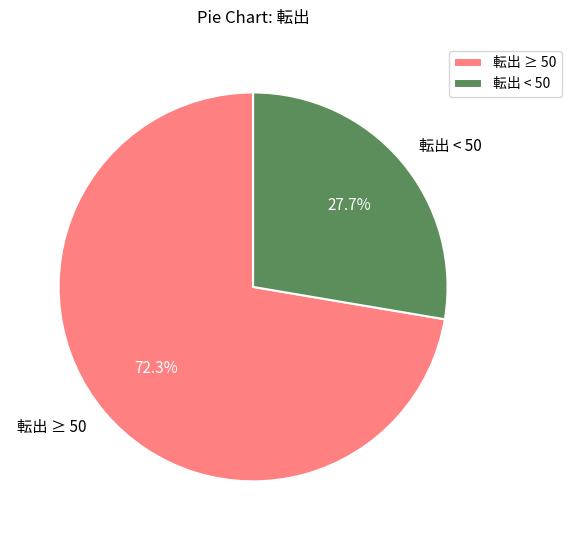

Is there any slice that represents more than half of the pie?

Yes